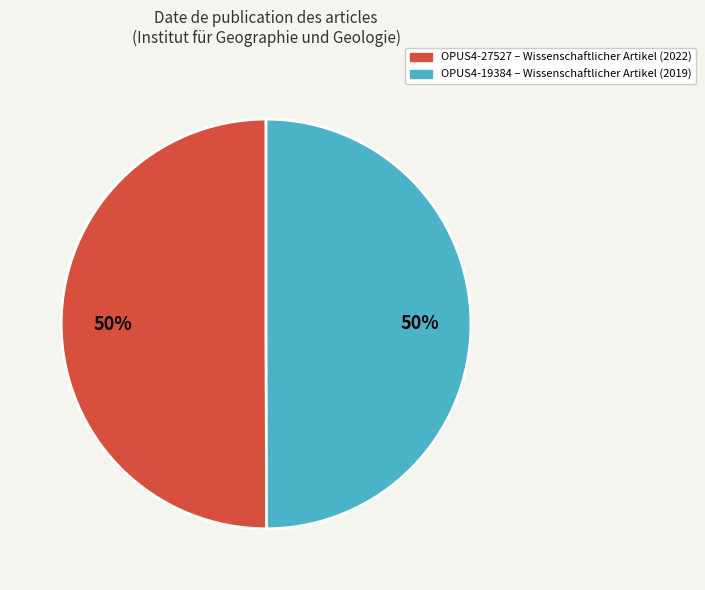

To the nearest percent, what is the average slice percentage?

50%